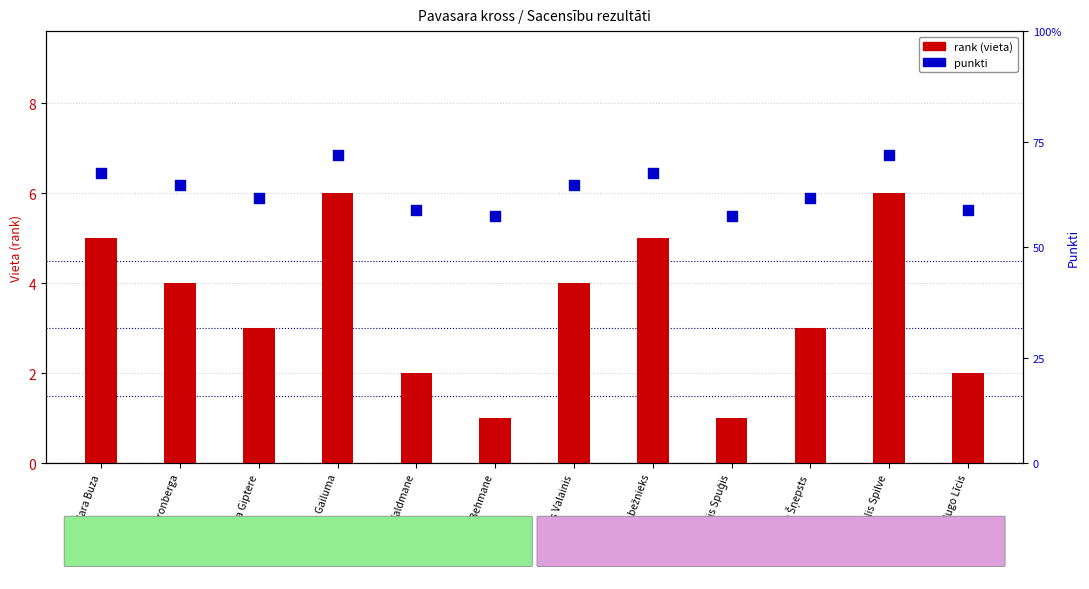

Which series has the largest total across all categories?

punkti